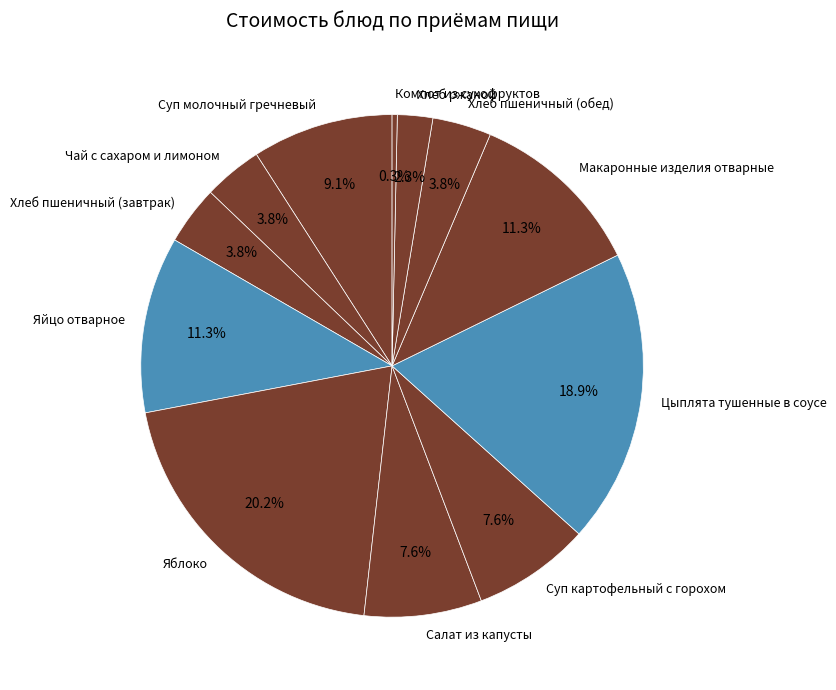

Does Хлеб пшеничный (обед) represent more than half of the total?

No